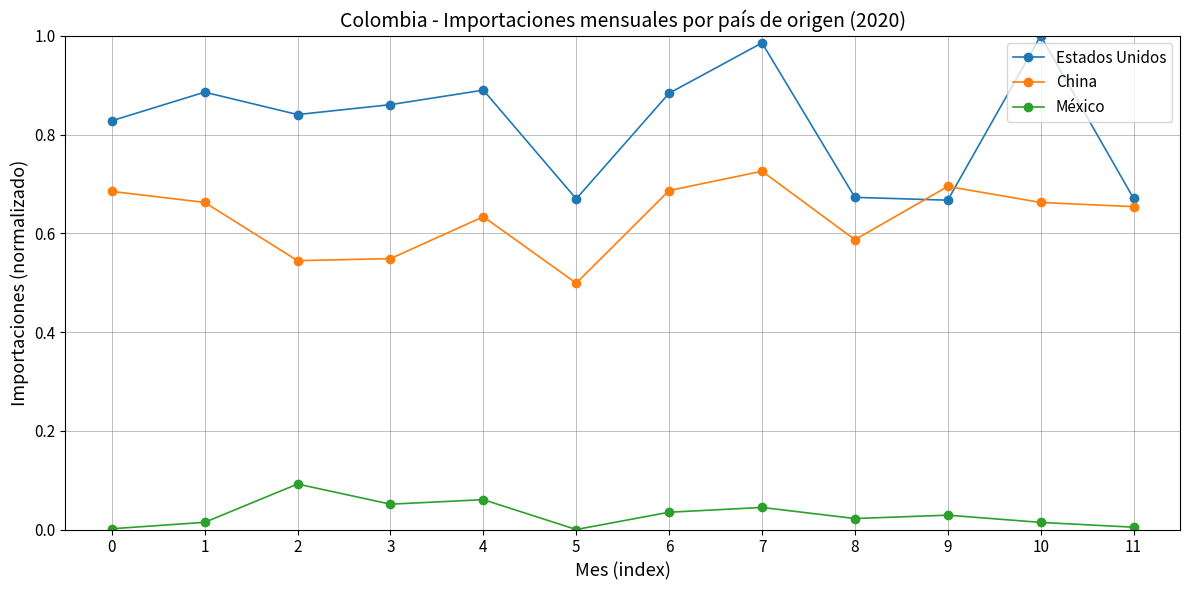

Which series has the largest range (max minus min)?

Estados Unidos